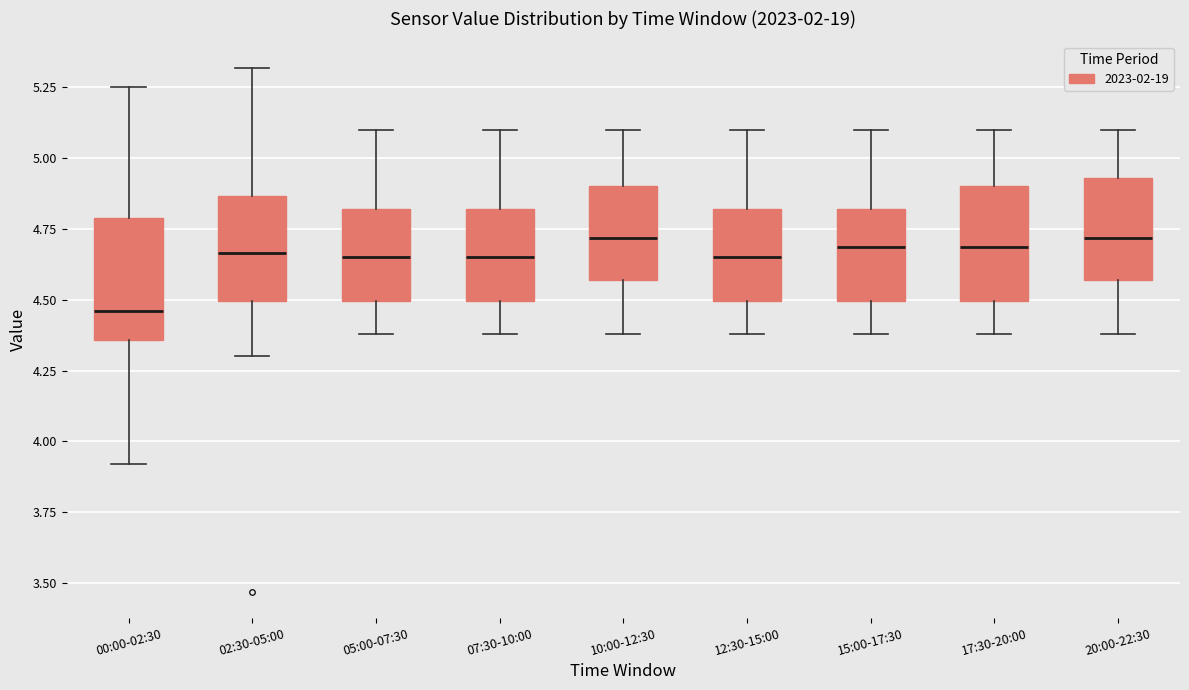

Reading left to right, read every box against the y-axis: the position of its median line, the range the box covers, and the ends of its whiskers. The values are not printed on the chart, so give them approximately, as read against the axis.

00:00-02:30: median 4.45, box 4.35 to 4.80, whiskers 3.90 to 5.25
02:30-05:00: median 4.65, box 4.50 to 4.85, whiskers 4.30 to 5.30
05:00-07:30: median 4.65, box 4.50 to 4.80, whiskers 4.40 to 5.10
07:30-10:00: median 4.65, box 4.50 to 4.80, whiskers 4.40 to 5.10
10:00-12:30: median 4.70, box 4.55 to 4.90, whiskers 4.40 to 5.10
12:30-15:00: median 4.65, box 4.50 to 4.80, whiskers 4.40 to 5.10
15:00-17:30: median 4.70, box 4.50 to 4.80, whiskers 4.40 to 5.10
17:30-20:00: median 4.70, box 4.50 to 4.90, whiskers 4.40 to 5.10
20:00-22:30: median 4.70, box 4.55 to 4.95, whiskers 4.40 to 5.10